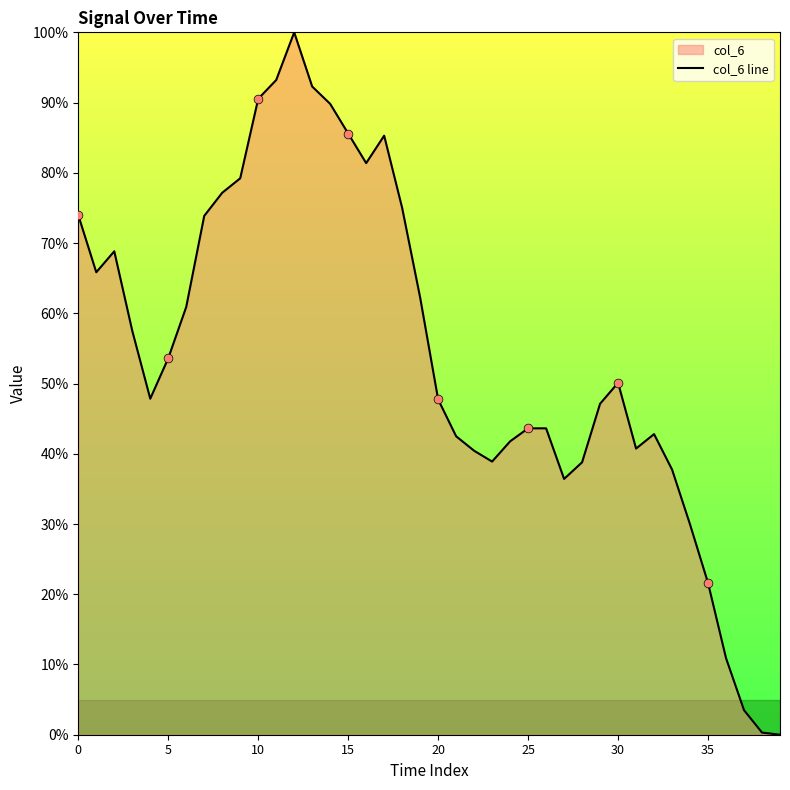

Between 15 and 20, which is larger?

15